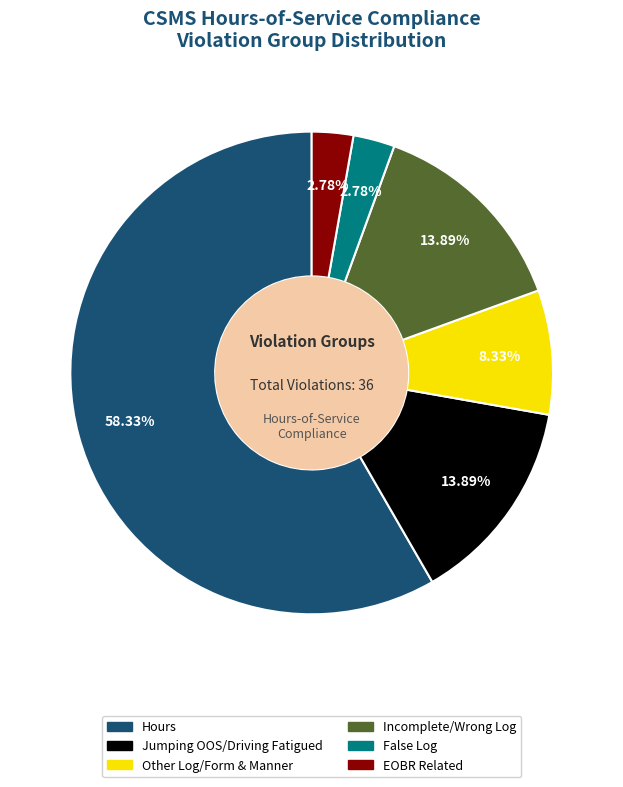

The Incomplete/Wrong Log slice represents 6% of the pie. True or false?

False